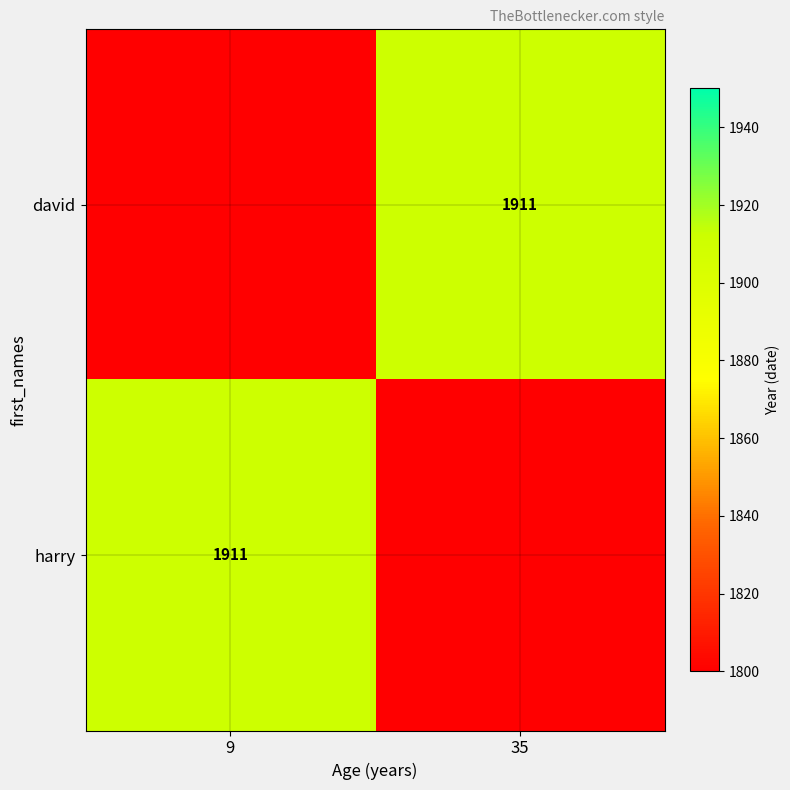

How many positive values does the david series have?

1